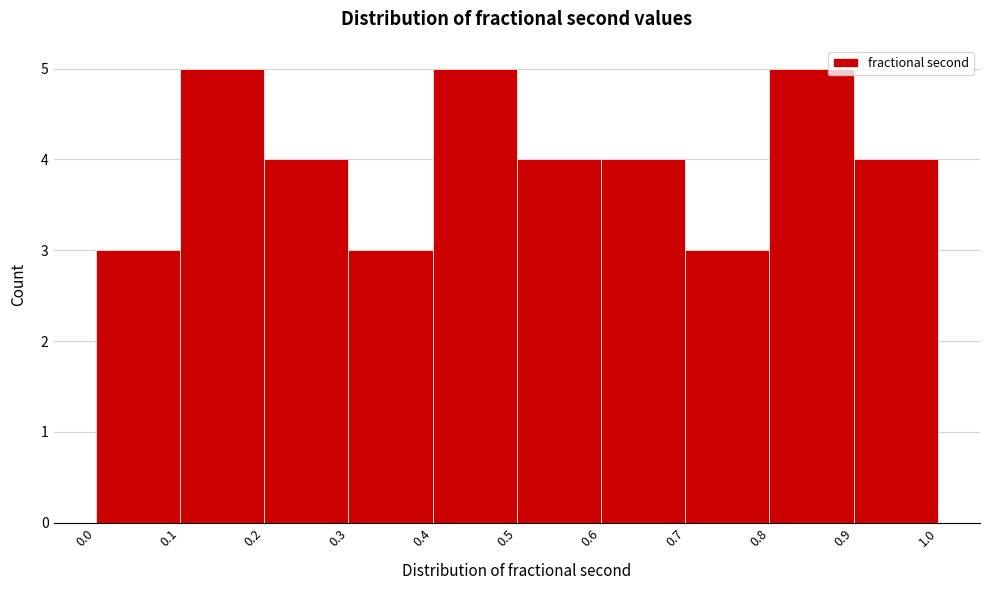

What is the height of the bar covering 0.8 to 0.9 on the x-axis? The values are not printed on the chart, so give them approximately, as read against the axis.

5